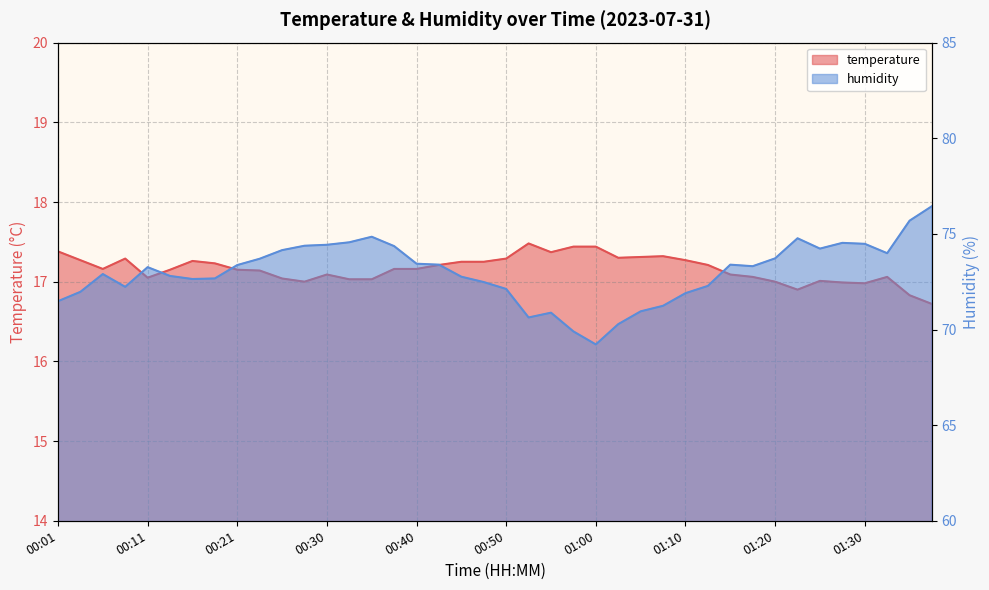

True or false: humidity has a value of 34.3 at 00:48.

False